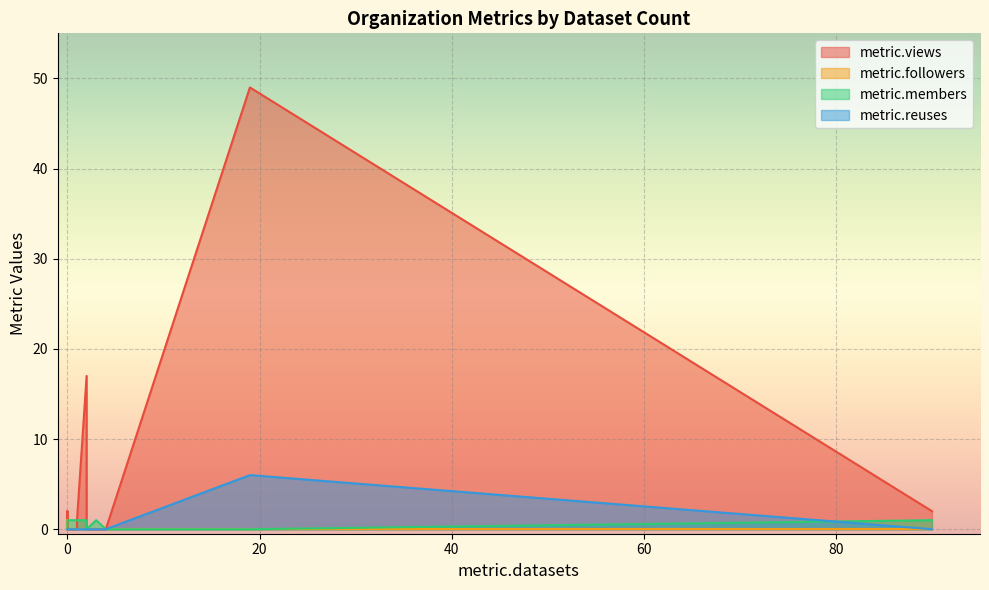

What are all the series names shown in the legend?

metric.views, metric.followers, metric.members, metric.reuses